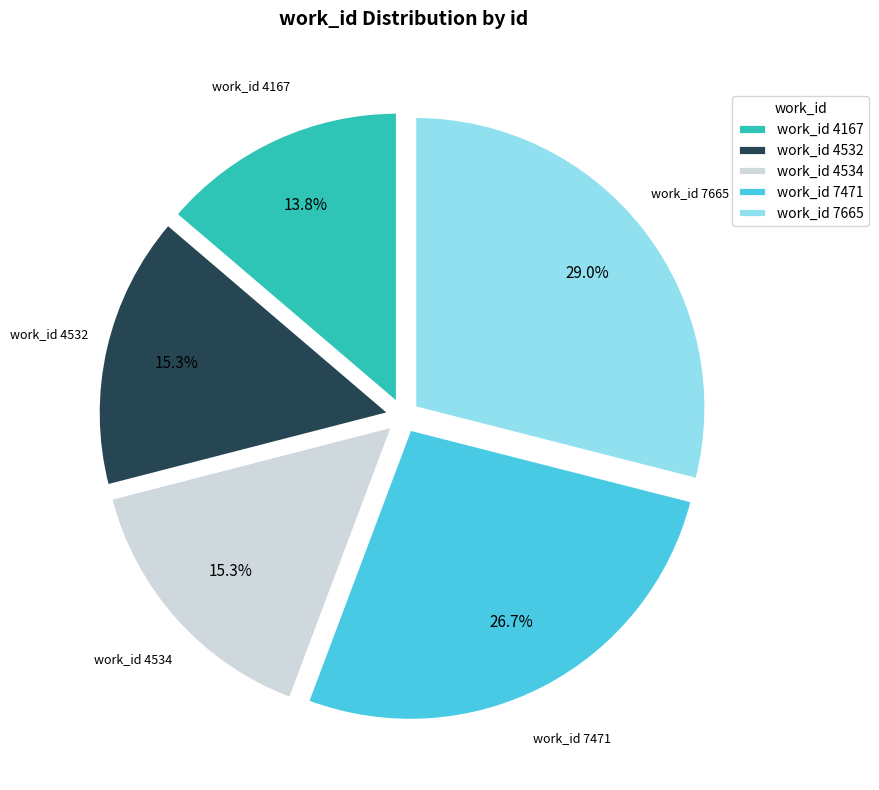

Do work_id 4532 and work_id 7471 together represent more than half of the pie?

No